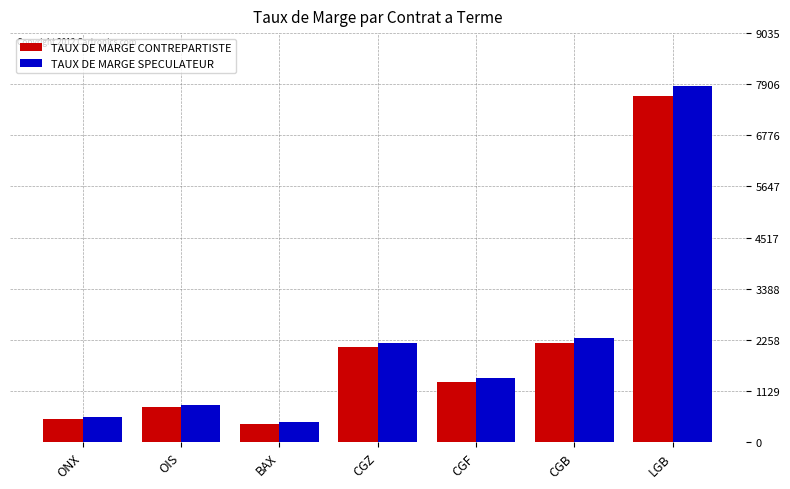

Which series has the largest total across all categories?

TAUX DE MARGE SPECULATEUR